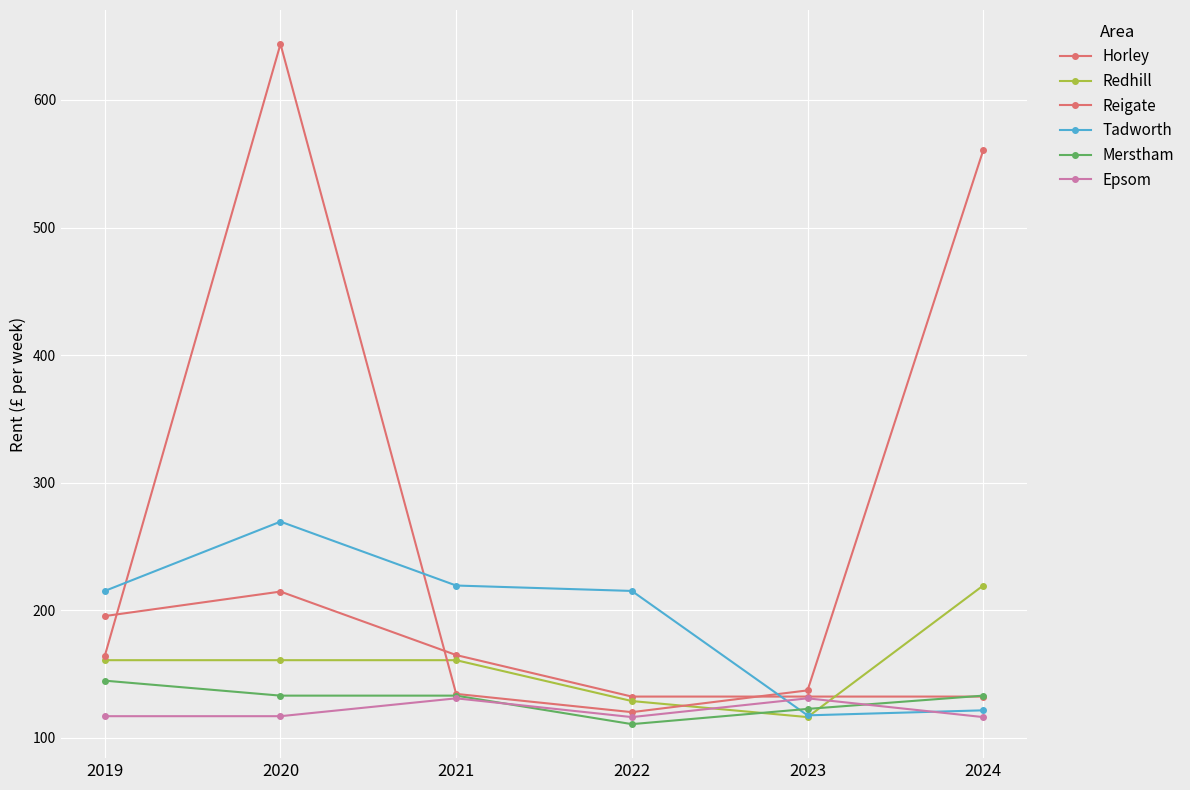

At 2024, list the series in order from largest to smallest.

Reigate, Redhill, Merstham, Horley, Tadworth, Epsom